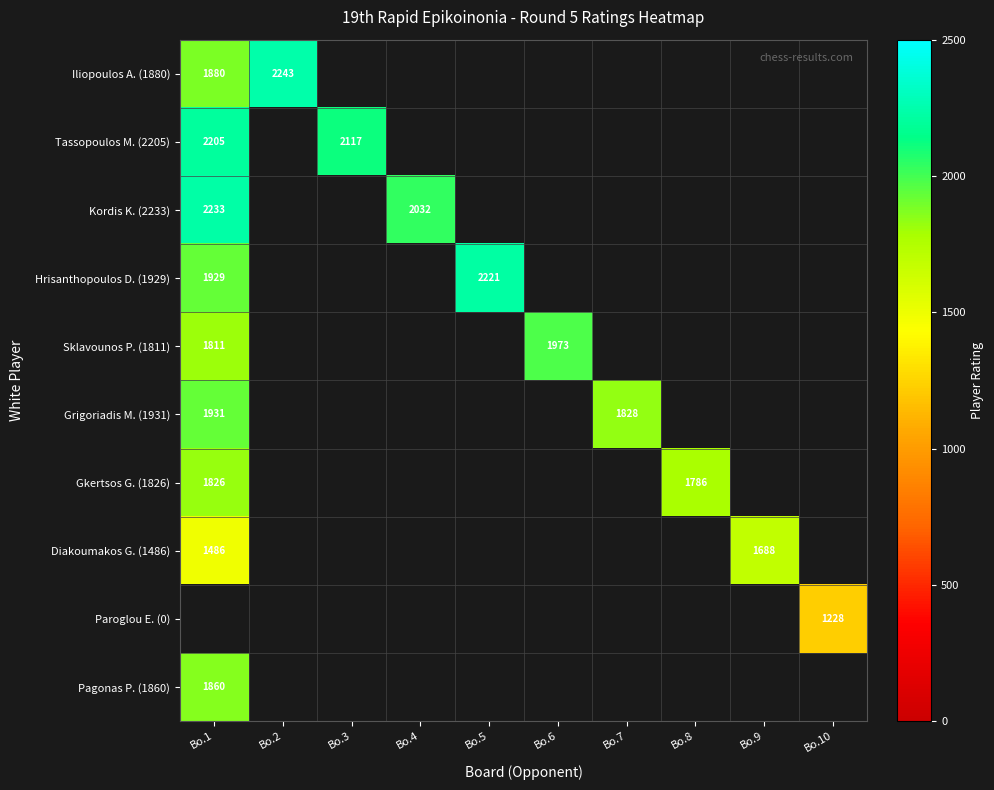

Which label corresponds to the smallest value in the chart?

Bo.10